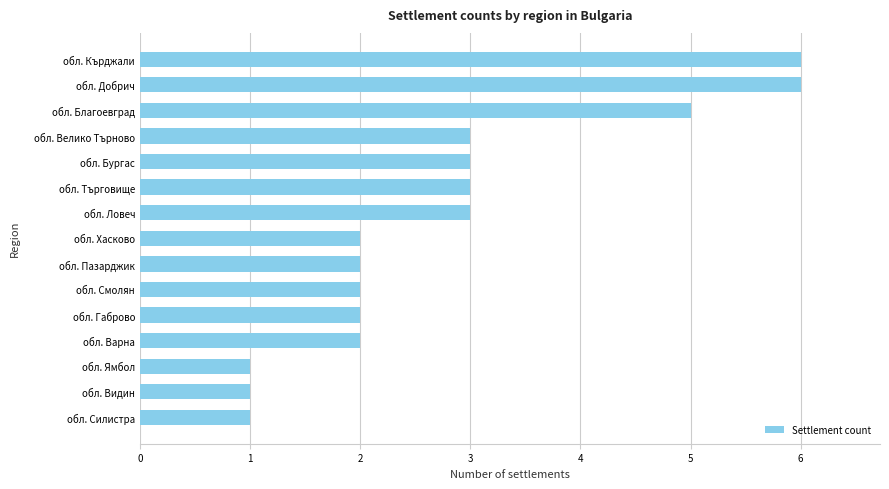

What is the average value?

3